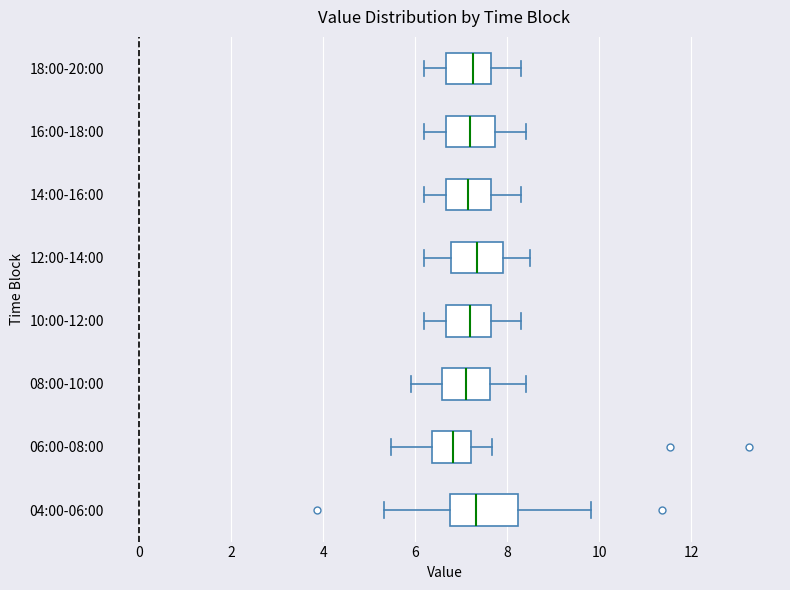

Reading bottom to top, read every box against the x-axis: the position of its median line, the range the box covers, and the ends of its whiskers. The values are not printed on the chart, so give them approximately, as read against the axis.

04:00-06:00: median 7.4, box 6.8 to 8.2, whiskers 5.4 to 9.8
06:00-08:00: median 6.8, box 6.4 to 7.2, whiskers 5.4 to 7.6
08:00-10:00: median 7.2, box 6.6 to 7.6, whiskers 6.0 to 8.4
10:00-12:00: median 7.2, box 6.6 to 7.6, whiskers 6.2 to 8.4
12:00-14:00: median 7.4, box 6.8 to 8.0, whiskers 6.2 to 8.6
14:00-16:00: median 7.2, box 6.6 to 7.6, whiskers 6.2 to 8.4
16:00-18:00: median 7.2, box 6.6 to 7.8, whiskers 6.2 to 8.4
18:00-20:00: median 7.2, box 6.6 to 7.6, whiskers 6.2 to 8.4